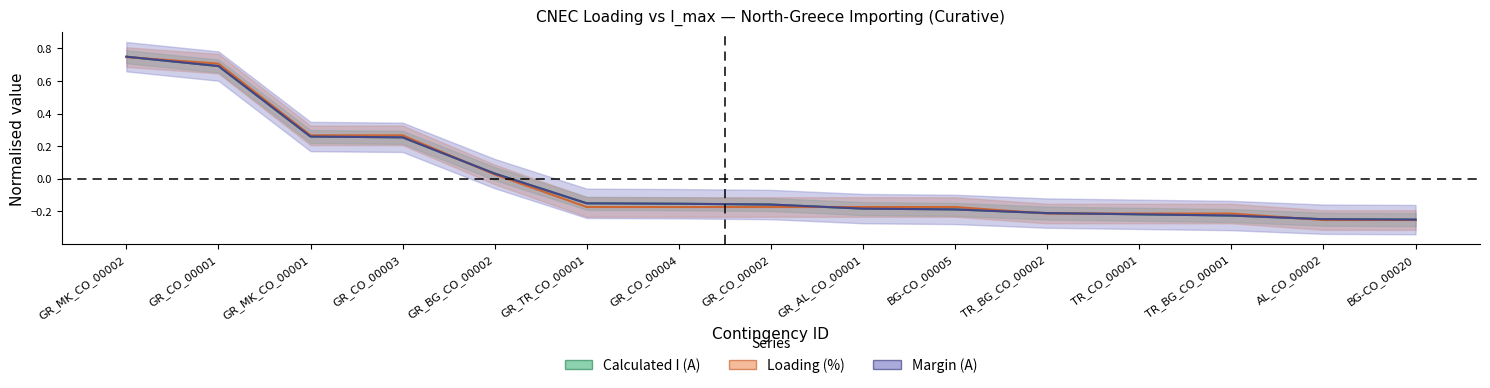

Does the chart have visible grid lines?

No